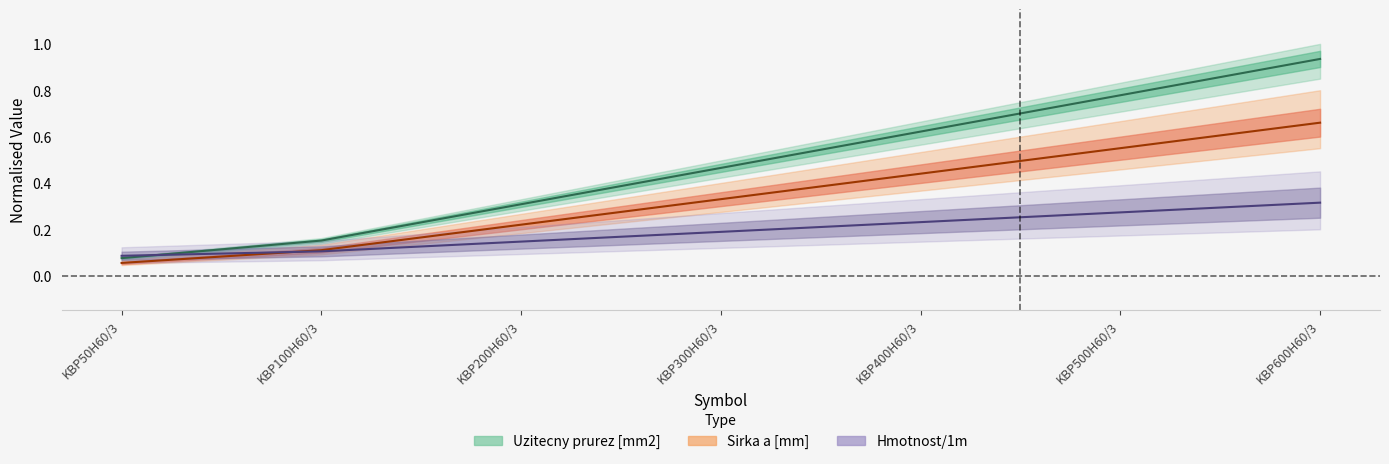

At which label is Hmotnost/1m closest to 0?

KBP50H60/3